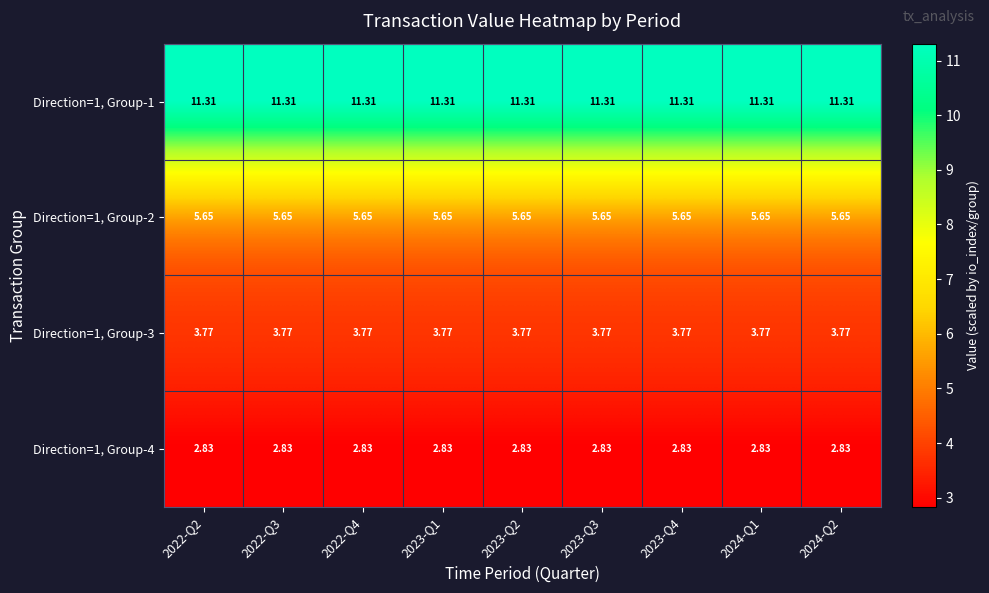

At how many categories does at least one series exceed 3?

9